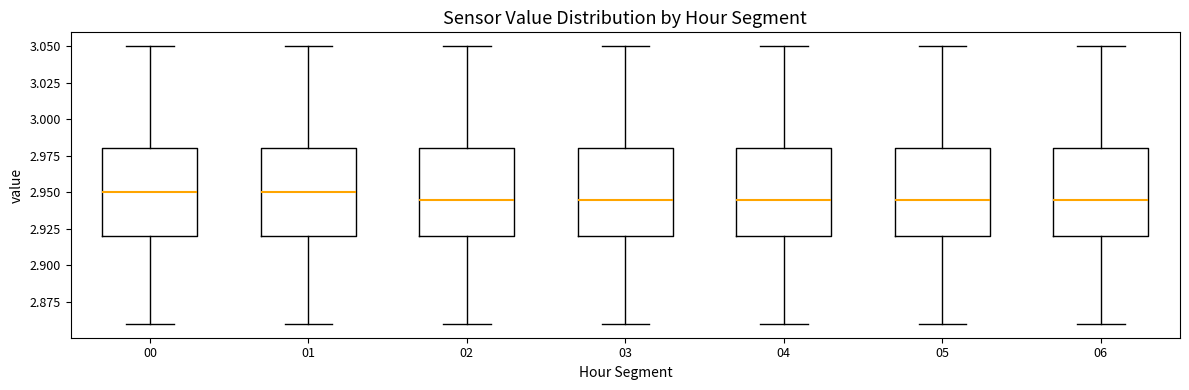

Reading left to right, read every box against the y-axis: the position of its median line, the range the box covers, and the ends of its whiskers. The values are not printed on the chart, so give them approximately, as read against the axis.

00: median 2.950, box 2.920 to 2.980, whiskers 2.860 to 3.050
01: median 2.950, box 2.920 to 2.980, whiskers 2.860 to 3.050
02: median 2.945, box 2.920 to 2.980, whiskers 2.860 to 3.050
03: median 2.945, box 2.920 to 2.980, whiskers 2.860 to 3.050
04: median 2.945, box 2.920 to 2.980, whiskers 2.860 to 3.050
05: median 2.945, box 2.920 to 2.980, whiskers 2.860 to 3.050
06: median 2.945, box 2.920 to 2.980, whiskers 2.860 to 3.050